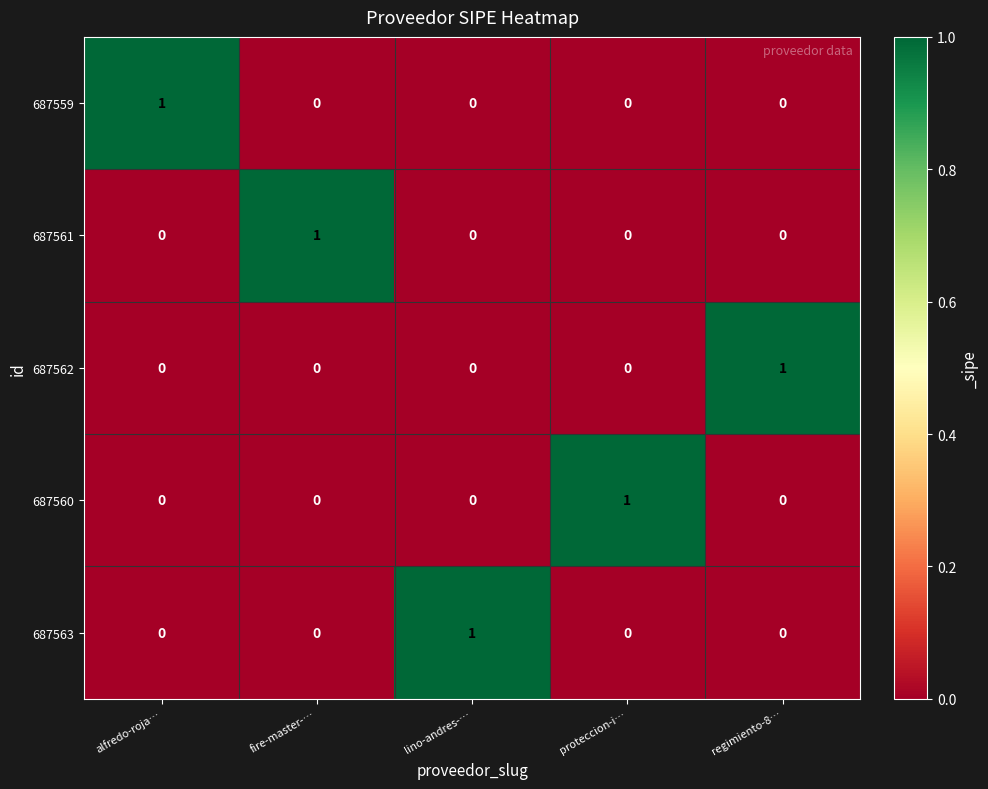

Which category has the highest value in the 687560 series?

proteccion-i…